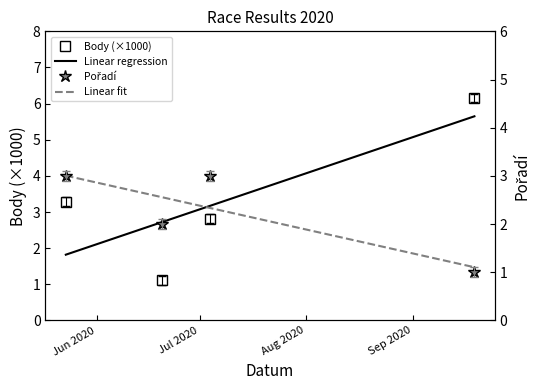

What is the value of the Pořadí point at the 3rd from the left?

3.0